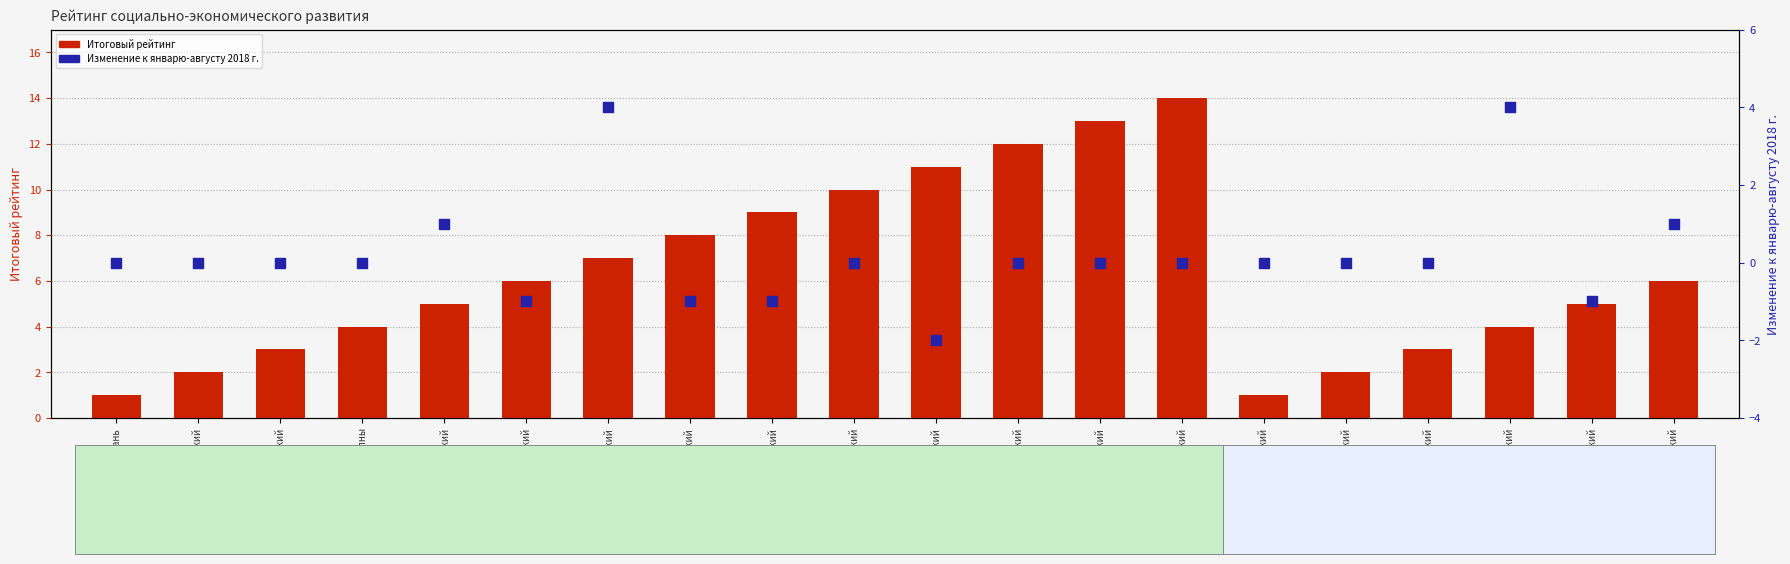

Which series has the largest total across all categories?

Итоговый рейтинг